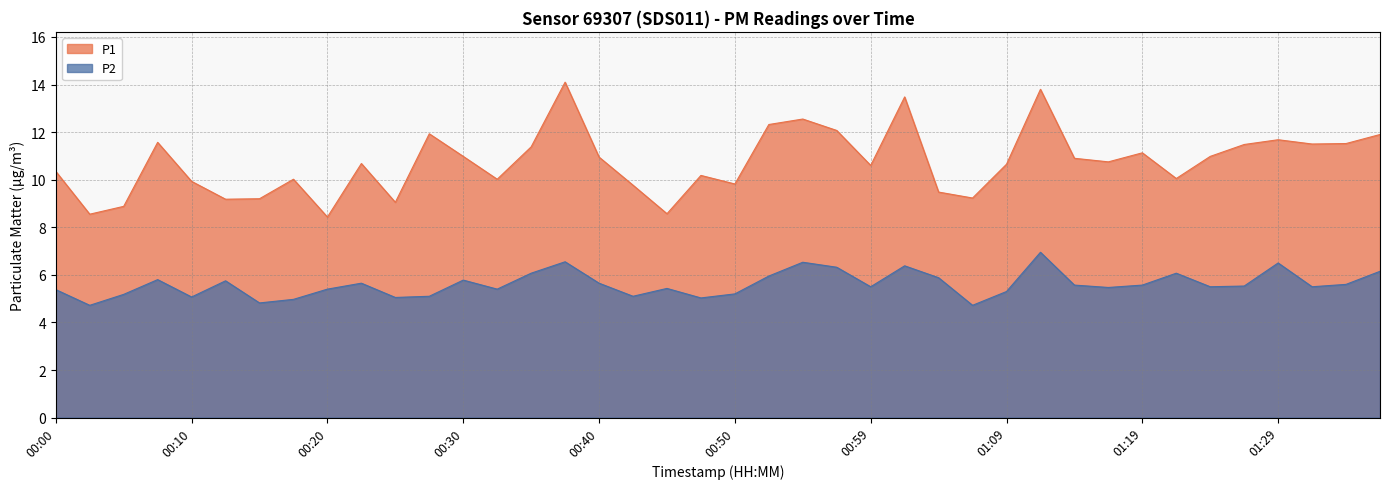

True or false: P2 and P1 cross at least once.

False